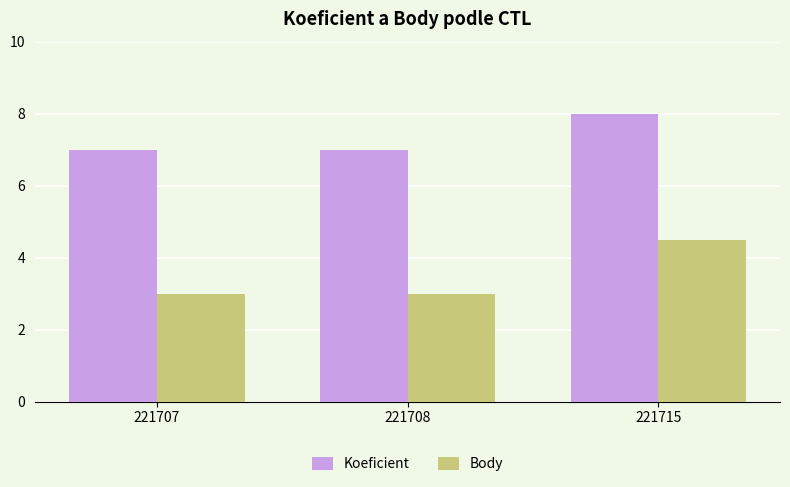

Is the value of Koeficient at 221707 greater than the value of Body at 221708?

Yes